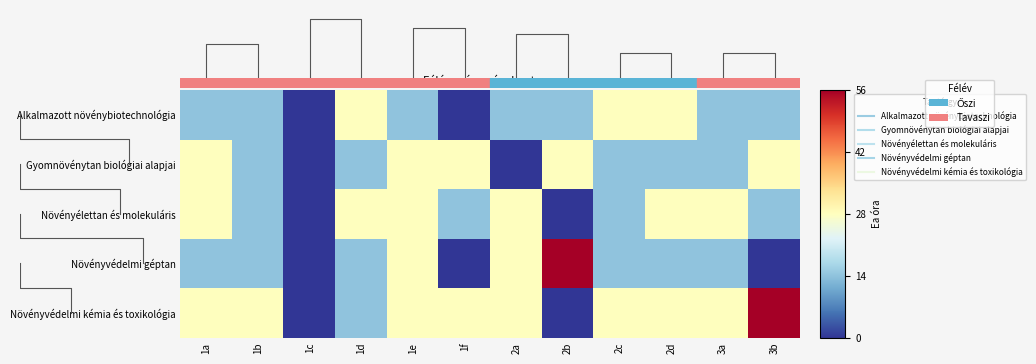

True or false: Növényélettan és molekuláris has a value of 28 at 1a.

True